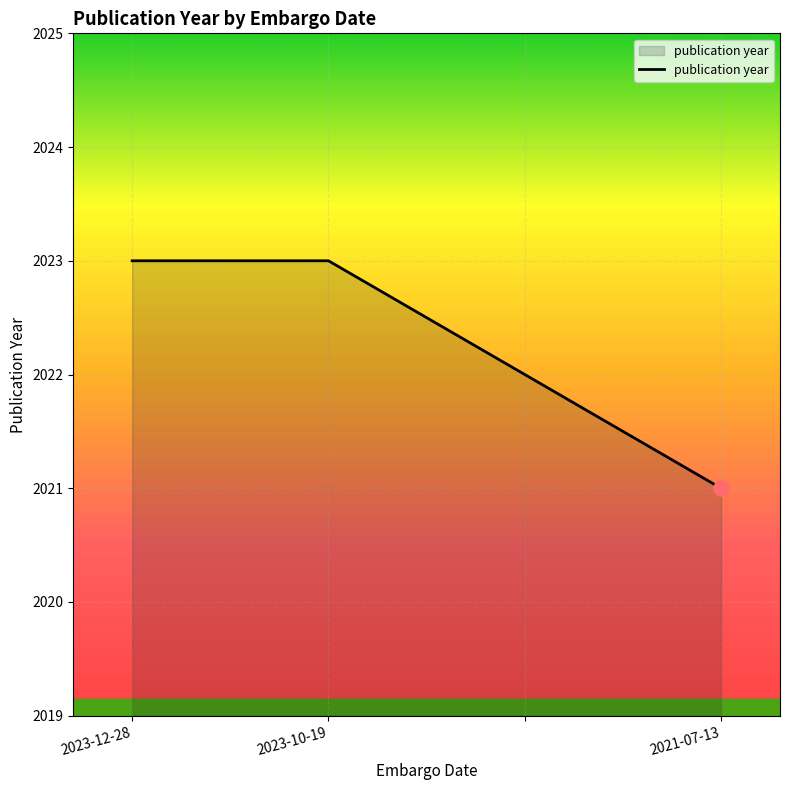

True or false: the data has more than 2 interior local peaks.

False